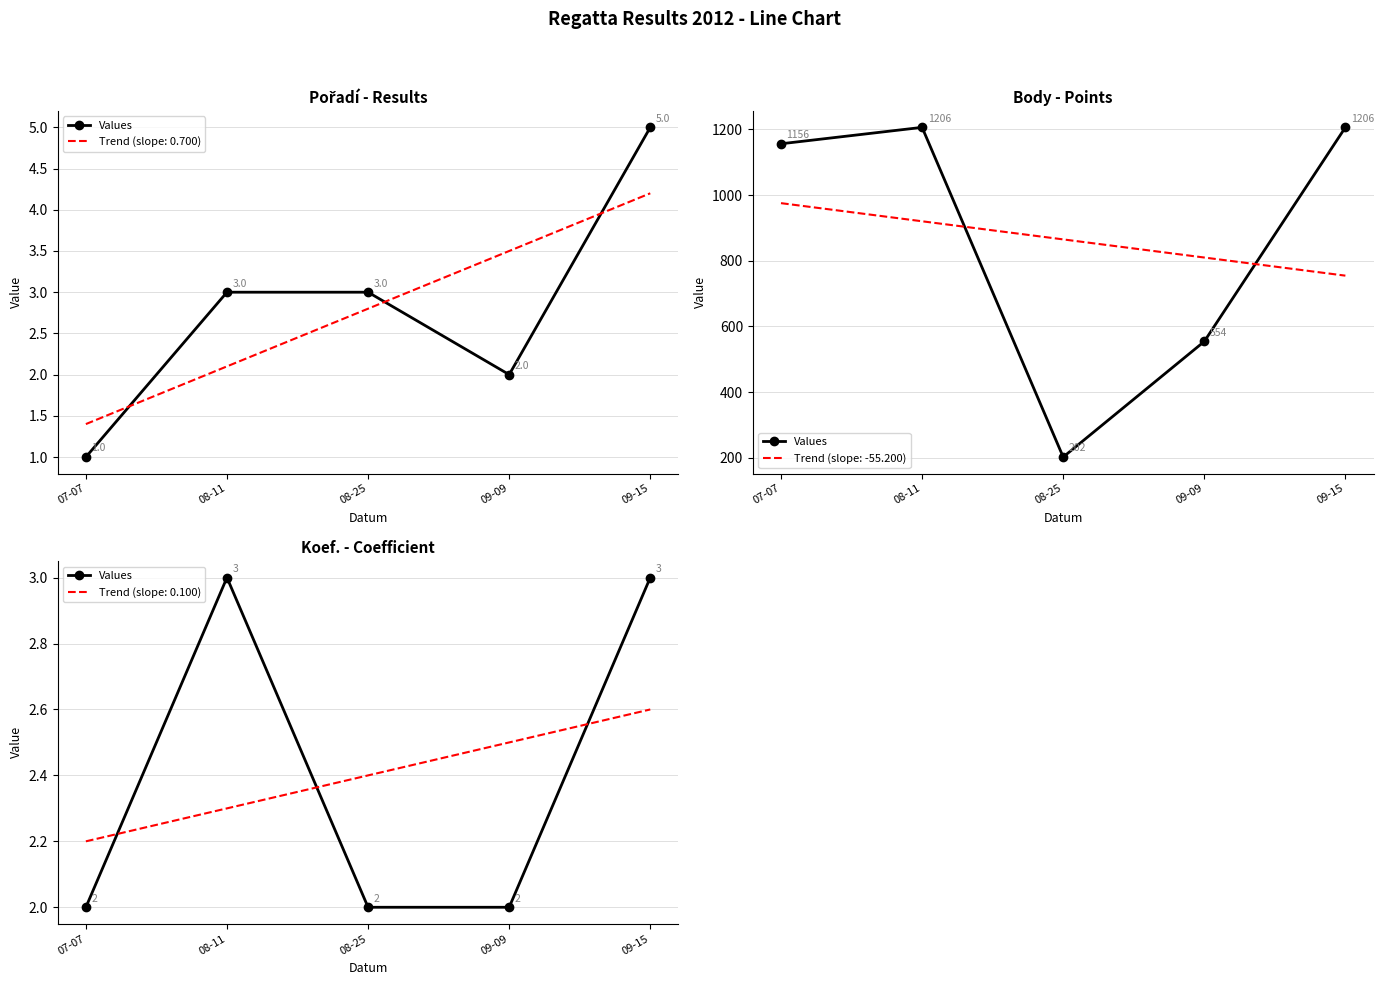

At which category does the data reach its first local peak?

08-11